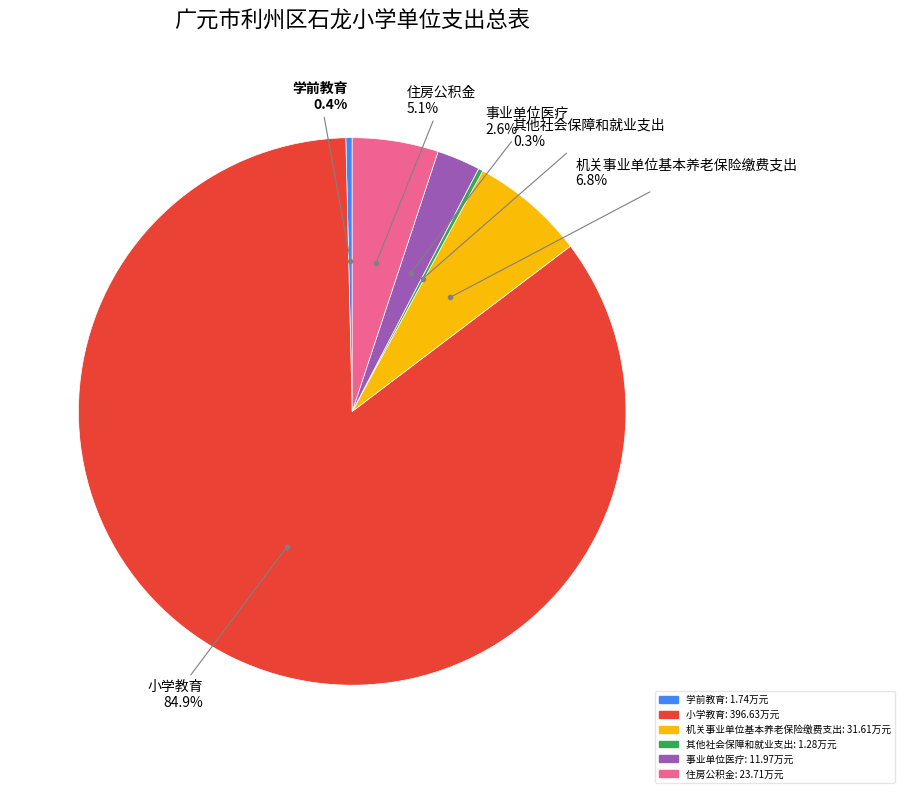

What is the ratio of the value at 住房公积金 to the value at 事业单位医疗?

2.0